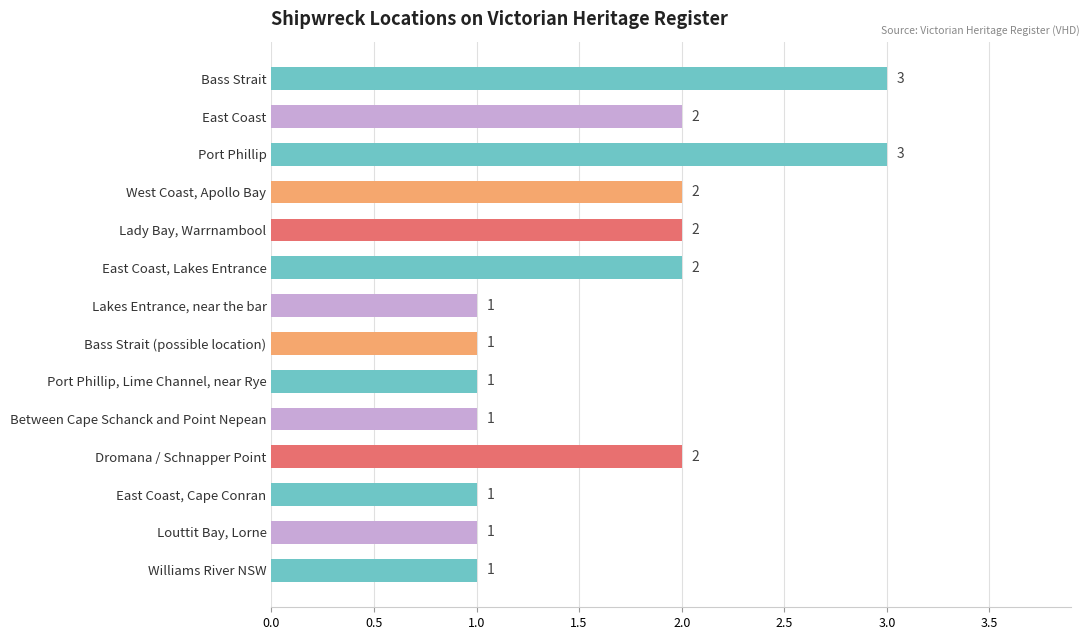

Reading top to bottom, list all the values displayed in this chart.

Bass Strait=3	East Coast=2	Port Phillip=3	West Coast, Apollo Bay=2	Lady Bay, Warrnambool=2	East Coast, Lakes Entrance=2	Lakes Entrance, near the bar=1	Bass Strait (possible location)=1	Port Phillip, Lime Channel, near Rye=1	Between Cape Schanck and Point Nepean=1	Dromana / Schnapper Point=2	East Coast, Cape Conran=1	Louttit Bay, Lorne=1	Williams River NSW=1